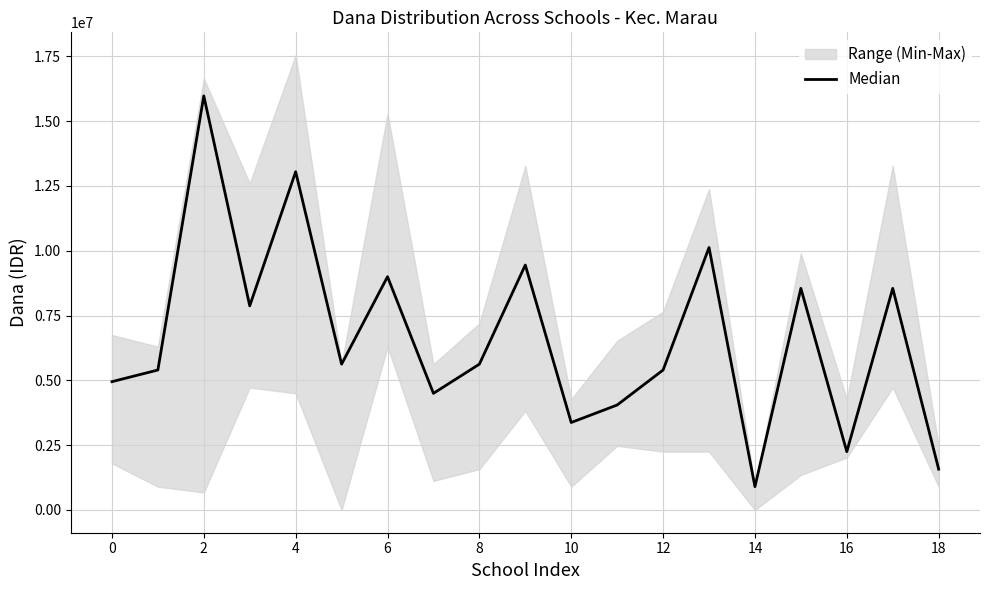

The value at 10 is 5882134. True or false?

False